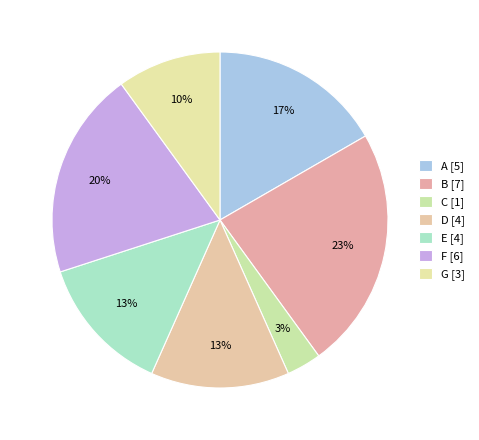

How many slices are in this pie chart?

7